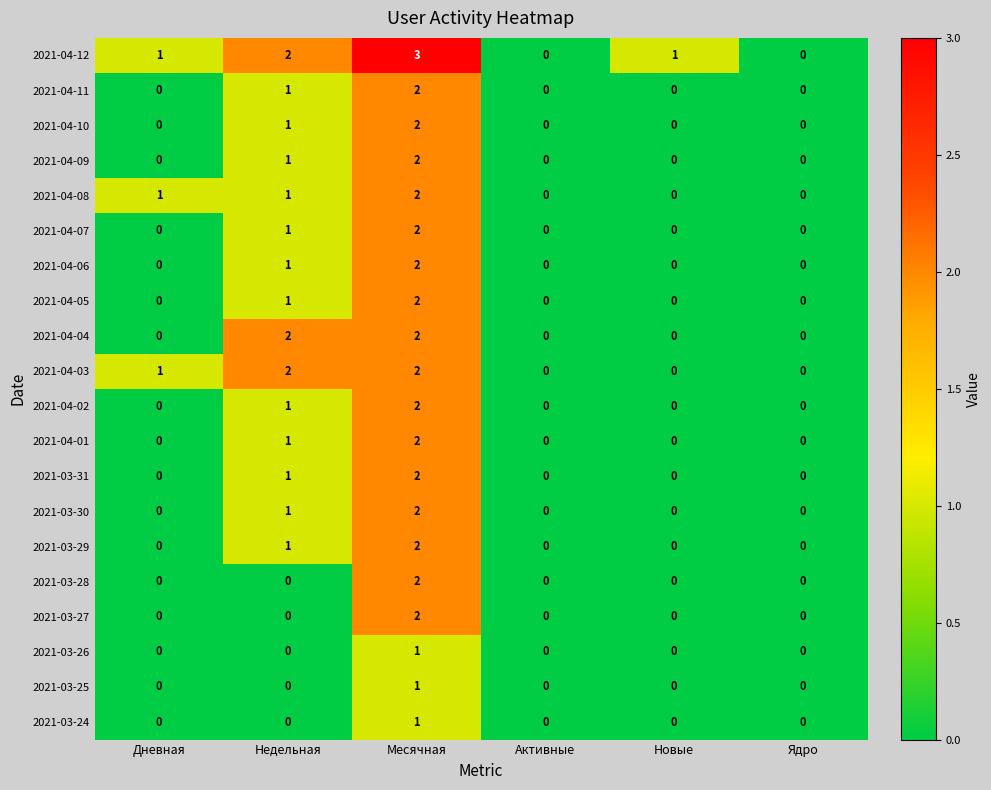

What is the total value across all series at Дневная?

3